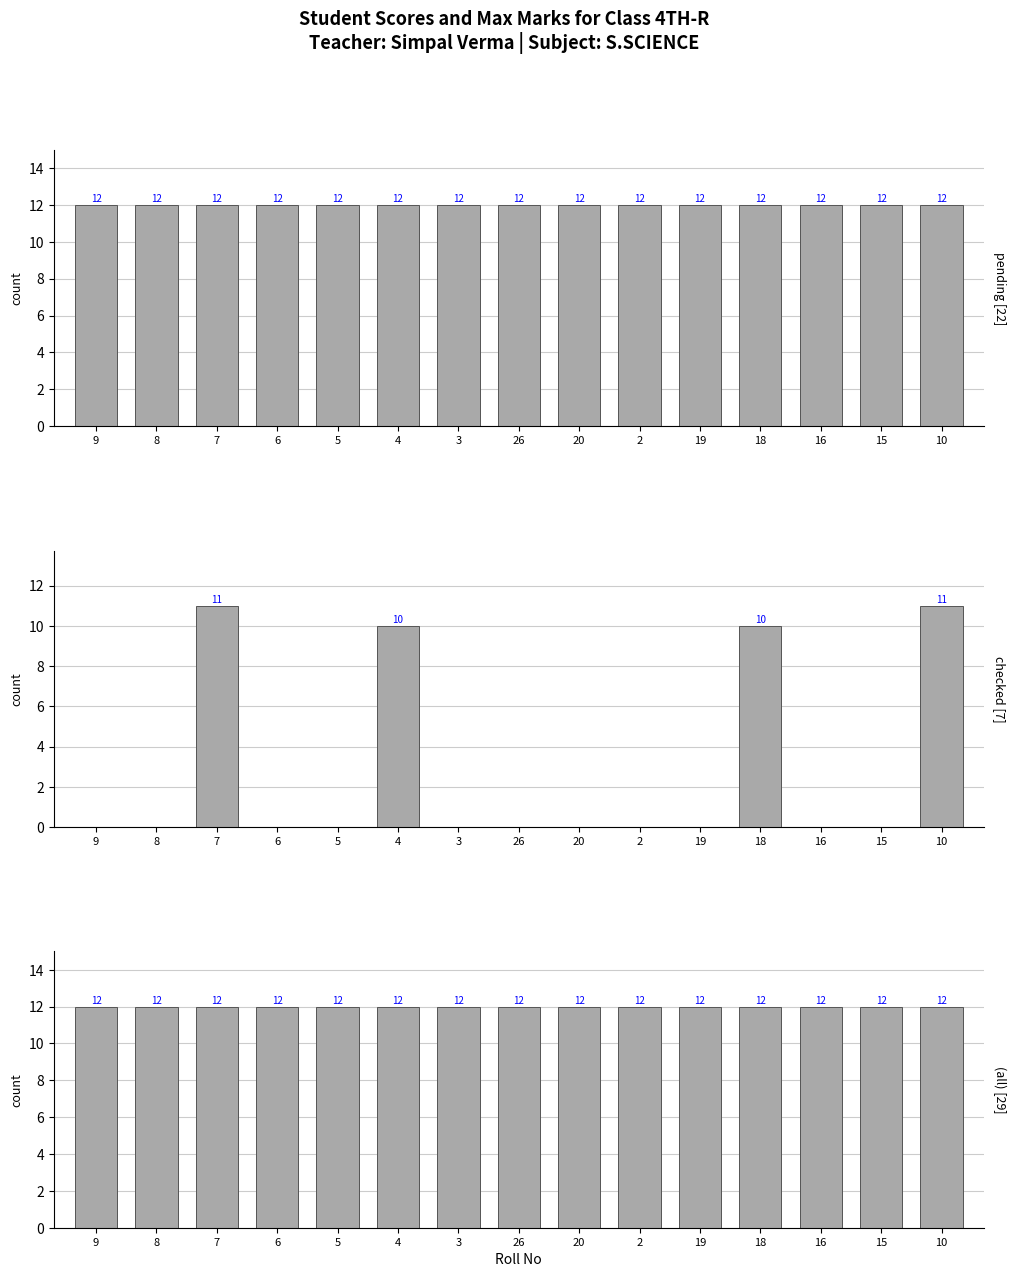

Reading left to right, extract all data points from this chart.

pending [22]: 12	12	12	12	12	12	12	12	12	12	12	12	12	12	12
checked [7]: 0	0	11	0	0	10	0	0	0	0	0	10	0	0	11
(all) [29]: 12	12	12	12	12	12	12	12	12	12	12	12	12	12	12